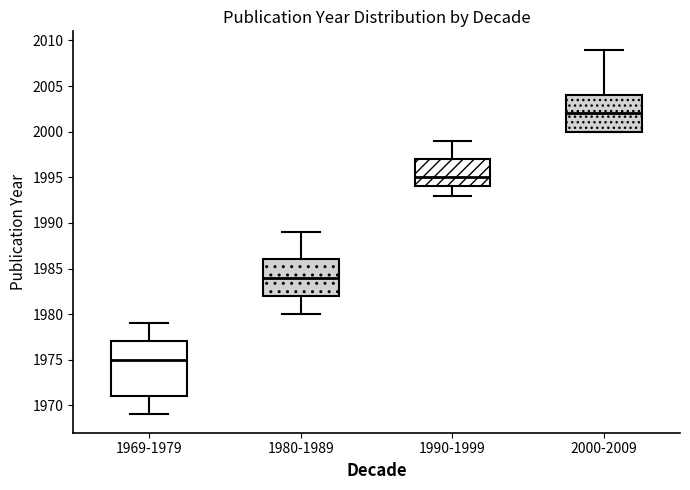

Reading left to right, read every box against the y-axis: the position of its median line, the range the box covers, and the ends of its whiskers. The values are not printed on the chart, so give them approximately, as read against the axis.

1969-1979: median 1975, box 1971 to 1977, whiskers 1969 to 1979
1980-1989: median 1984, box 1982 to 1986, whiskers 1980 to 1989
1990-1999: median 1995, box 1994 to 1997, whiskers 1993 to 1999
2000-2009: median 2002, box 2000 to 2004, whiskers 2000 to 2009